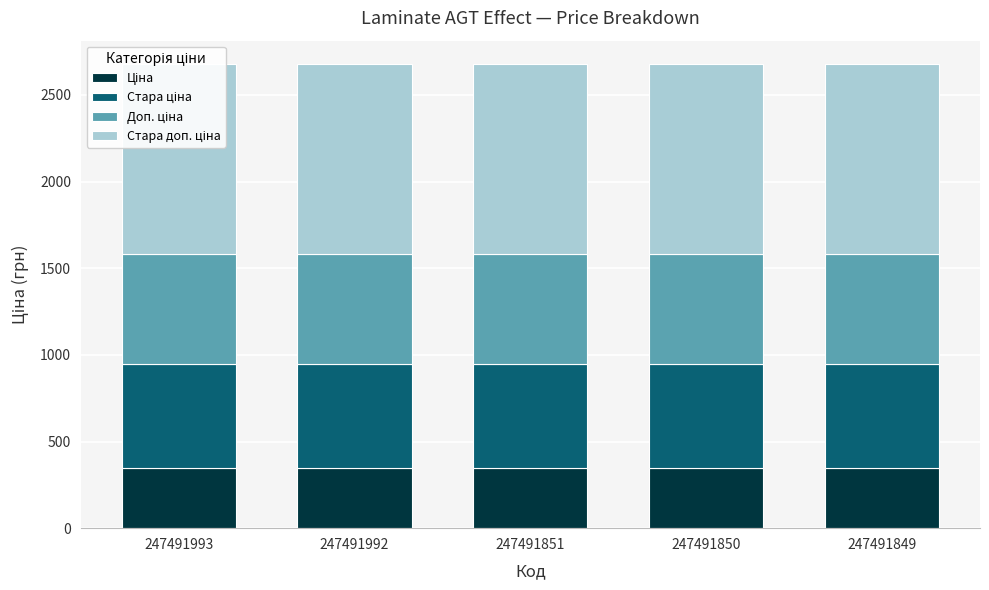

Between 247491993 and 247491849, which series saw the biggest shift?

Ціна